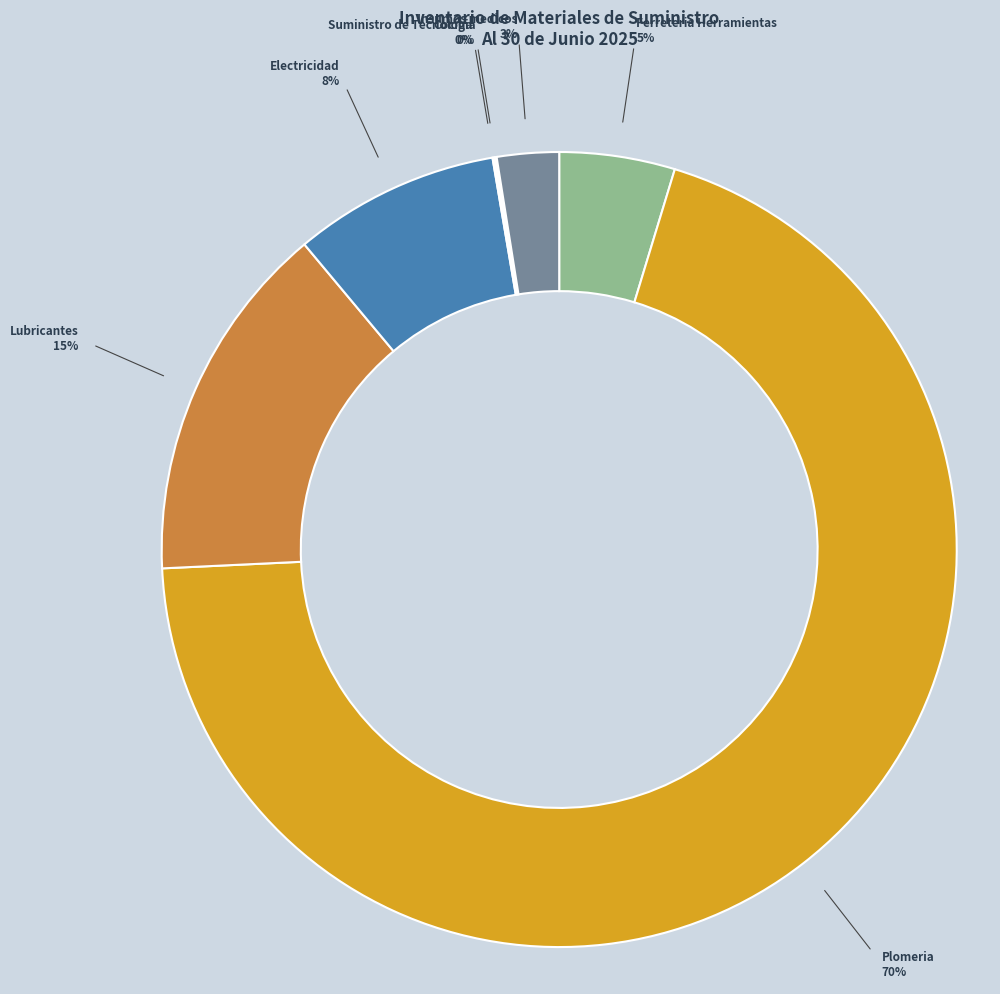

To the nearest percent, what portion does Electricidad represent?

8%